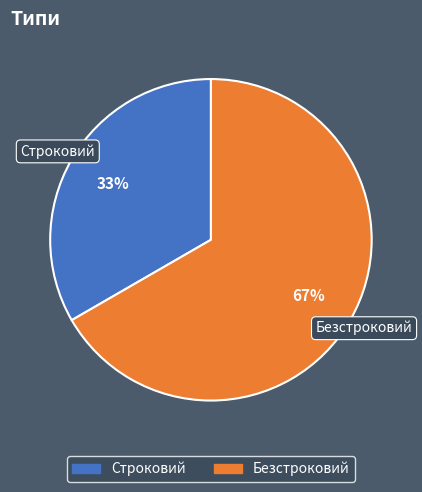

The Строковий slice represents 22% of the pie. True or false?

False